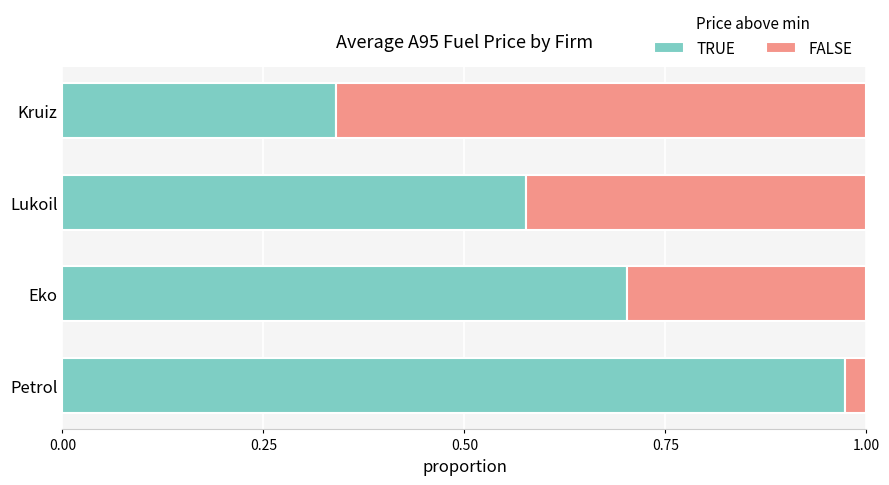

List the labels in order of TRUE value, largest first.

Petrol, Eko, Lukoil, Kruiz